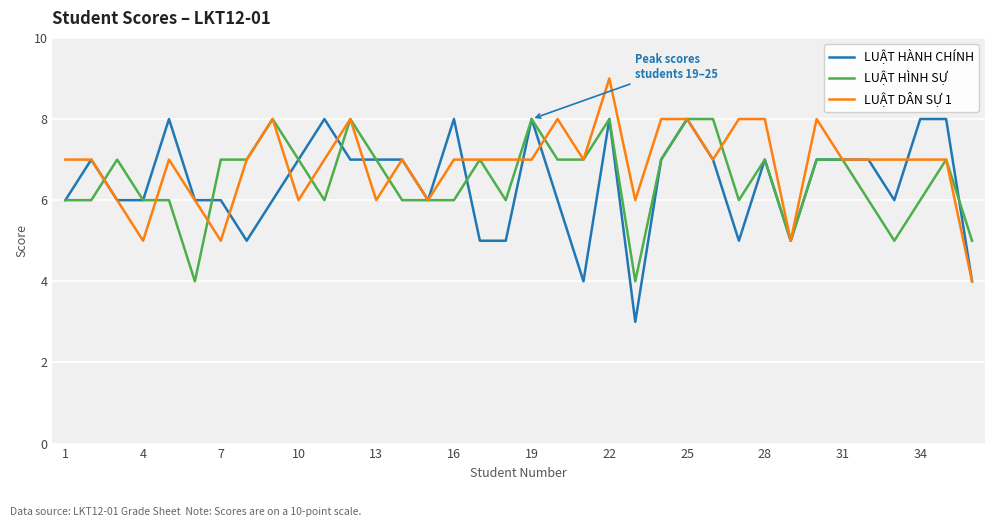

Rank the series by their average value, from lowest to highest.

LUẬT HÀNH CHÍNH, LUẬT HÌNH SỰ, LUẬT DÂN SỰ 1